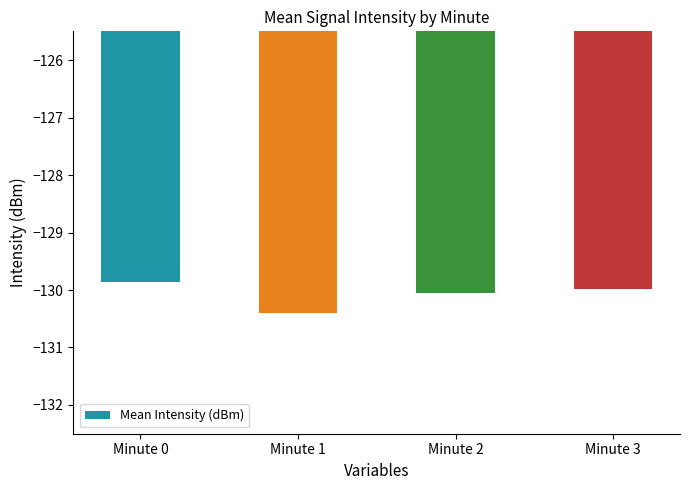

What is the greatest value displayed?

-129.9